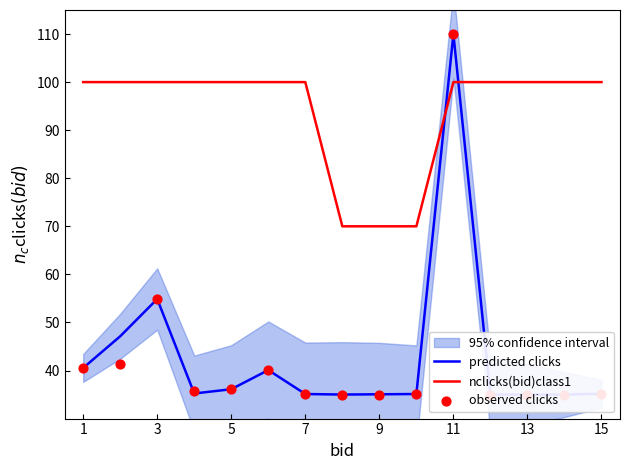

Which series contains the lowest Y value?

predicted clicks